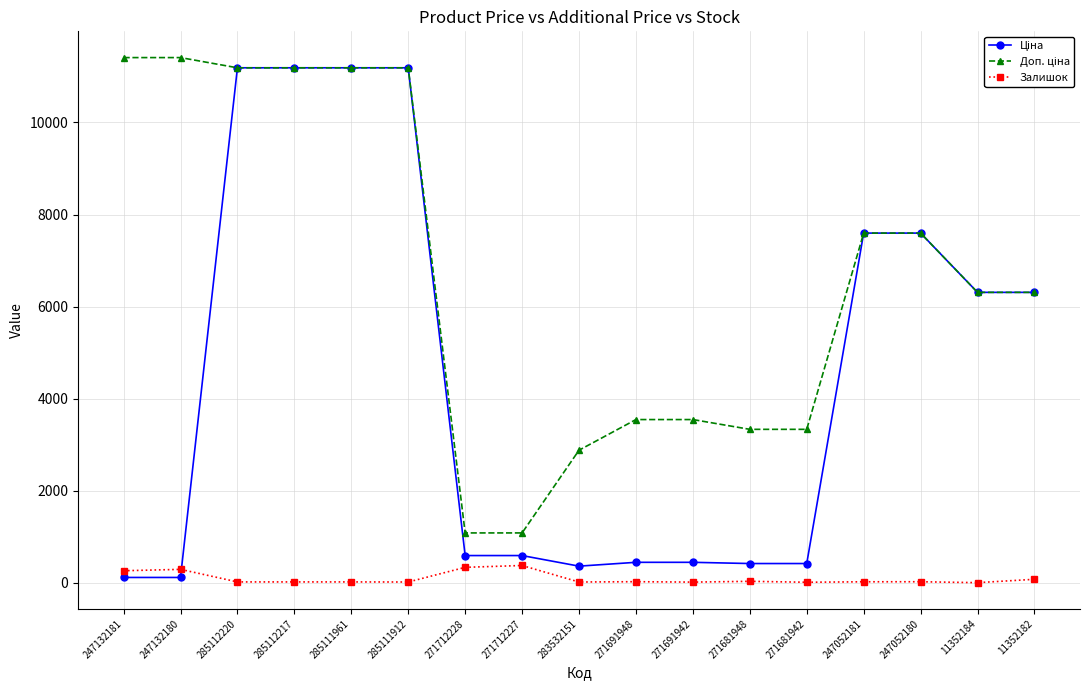

At how many categories does at least one series exceed 10058?

6